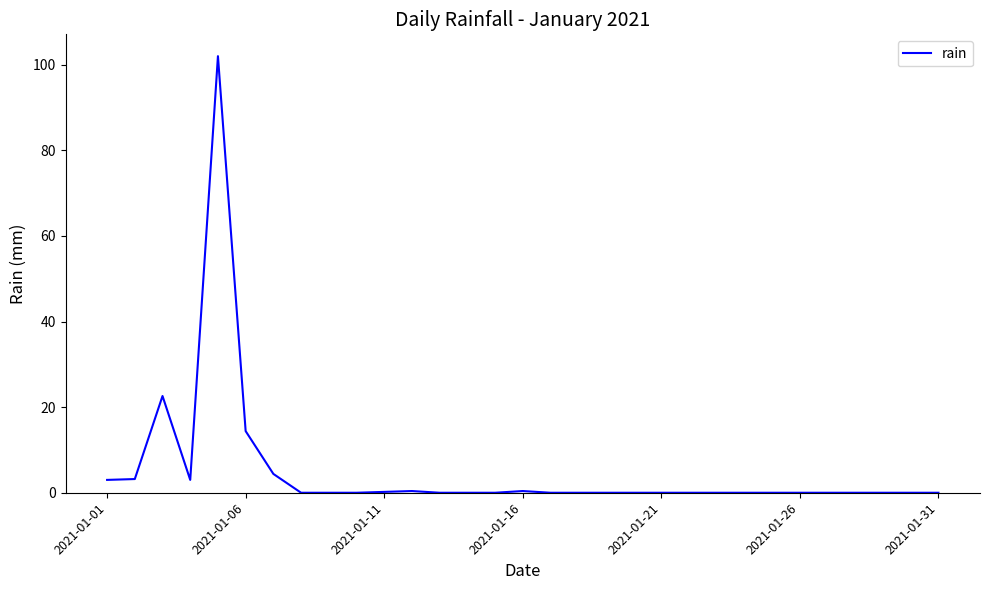

The chart shows a value of 23.2 at 2021-01-06. True or false?

False